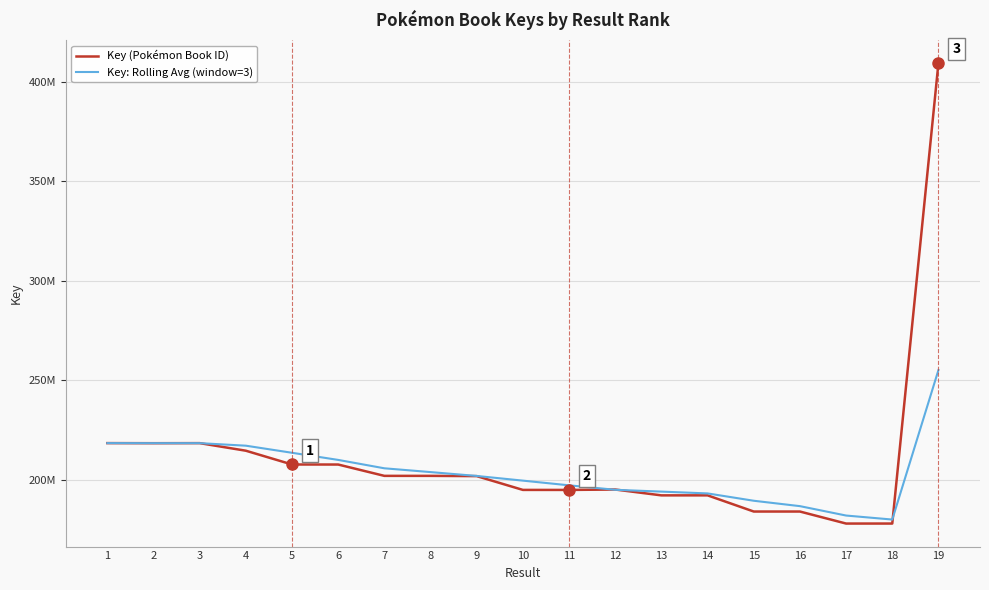

Reading left to right, what are all the values shown in this chart?

Key (Pokémon Book ID): 1=218335874.0	2=218290145.0	3=218325940.0	4=214517940.0	5=207594574.0	6=207574474.0	7=201881472.0	8=201883478.0	9=201754122.0	10=194825126.0	11=194815154.0	12=195017184.0	13=192083859.0	14=192086038.0	15=183960862.0	16=183959262.0	17=177919046.0	18=177923317.0	19=409313880.0
Key: Rolling Avg (window=3): 1=218335874.0	2=218313009.5	3=218317319.7	4=217044675.0	5=213479484.7	6=209895662.7	7=205683506.7	8=203779808.0	9=201839690.7	10=199487575.3	11=197131467.3	12=194885821.3	13=193972065.7	14=193062360.3	15=189376919.7	16=186668720.7	17=181946390.0	18=179933875.0	19=255052081.0